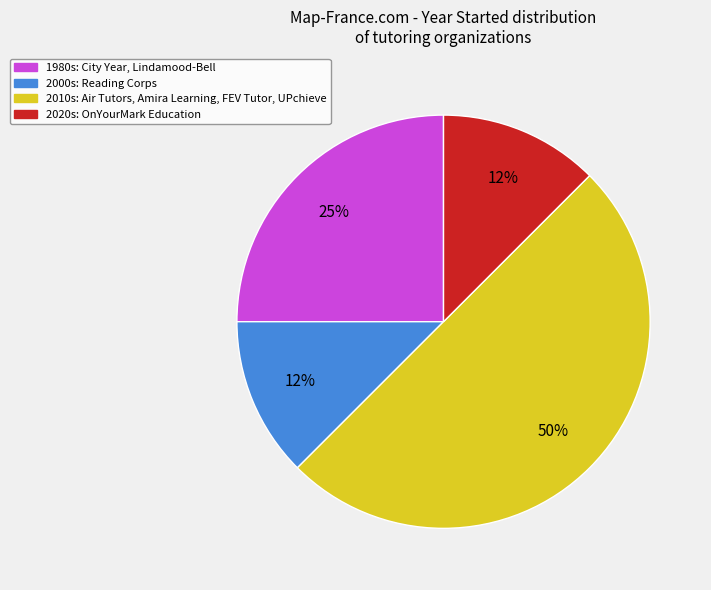

To the nearest percent, what is the average slice percentage?

25%